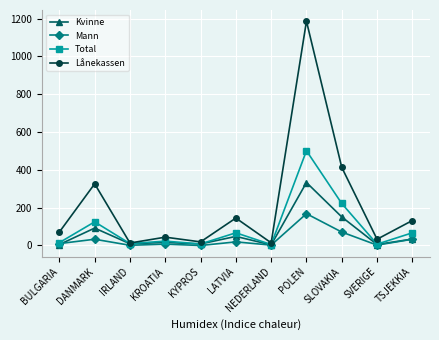

At which category is the sum across all series the highest?

POLEN